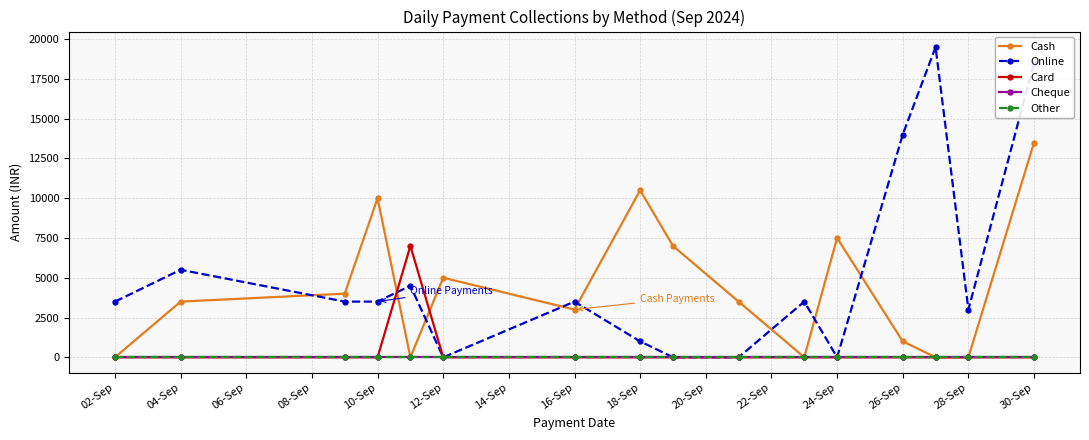

Is this an area chart (filled region under the line)?

No